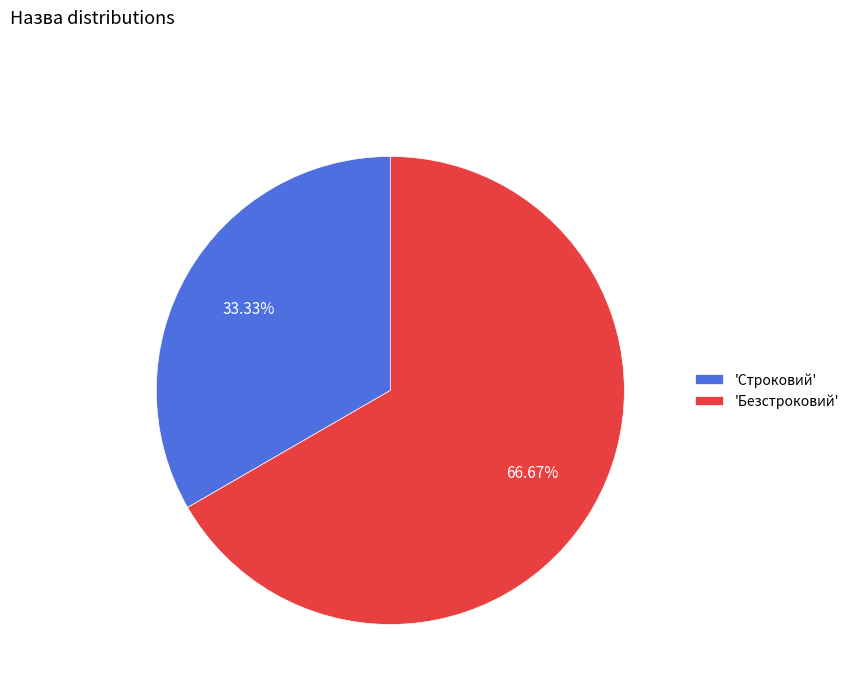

Count the number of slices in the pie.

2